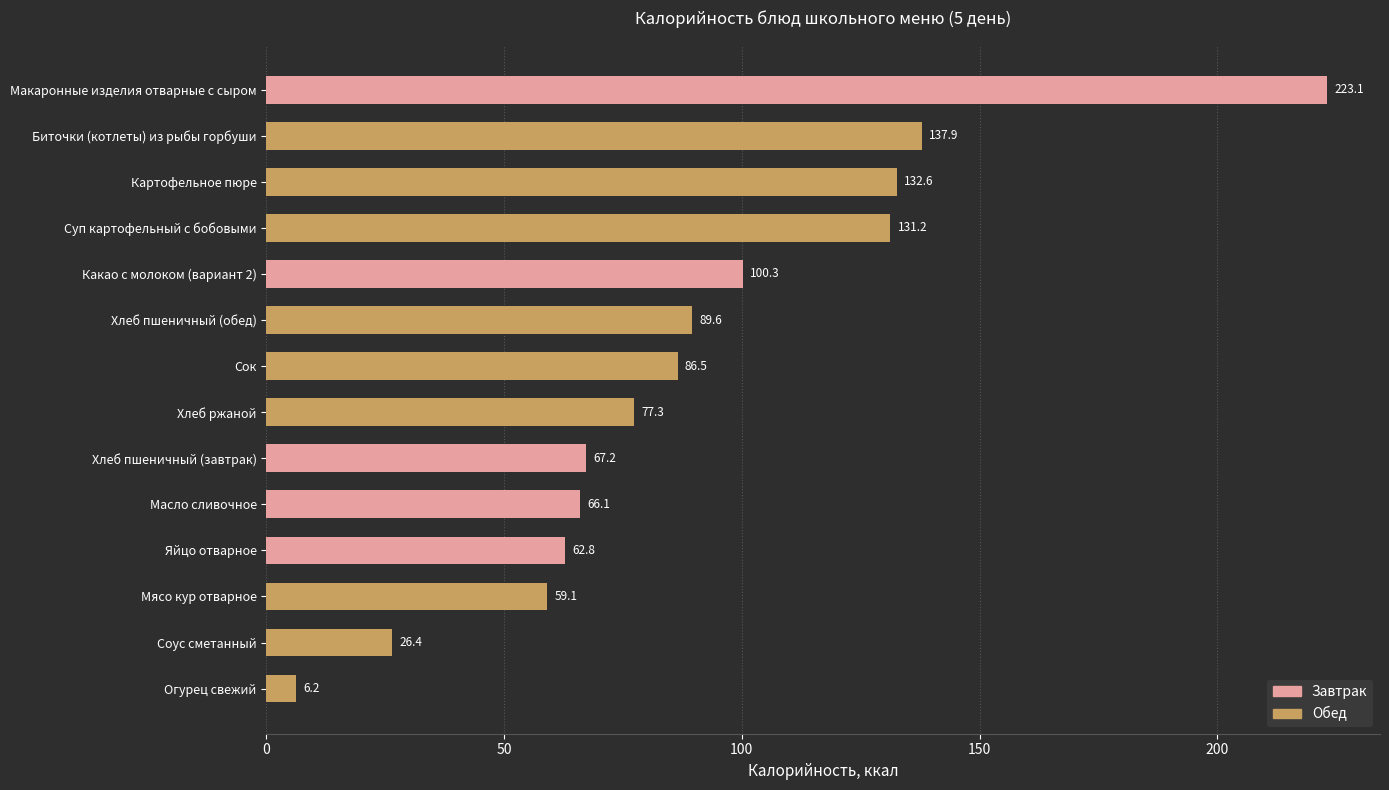

Rank the categories by value from lowest to highest.

Огурец свежий, Соус сметанный, Мясо кур отварное, Яйцо отварное, Масло сливочное, Хлеб пшеничный (завтрак), Хлеб ржаной, Сок, Хлеб пшеничный (обед), Какао с молоком (вариант 2), Суп картофельный с бобовыми, Картофельное пюре, Биточки (котлеты) из рыбы горбуши, Макаронные изделия отварные с сыром